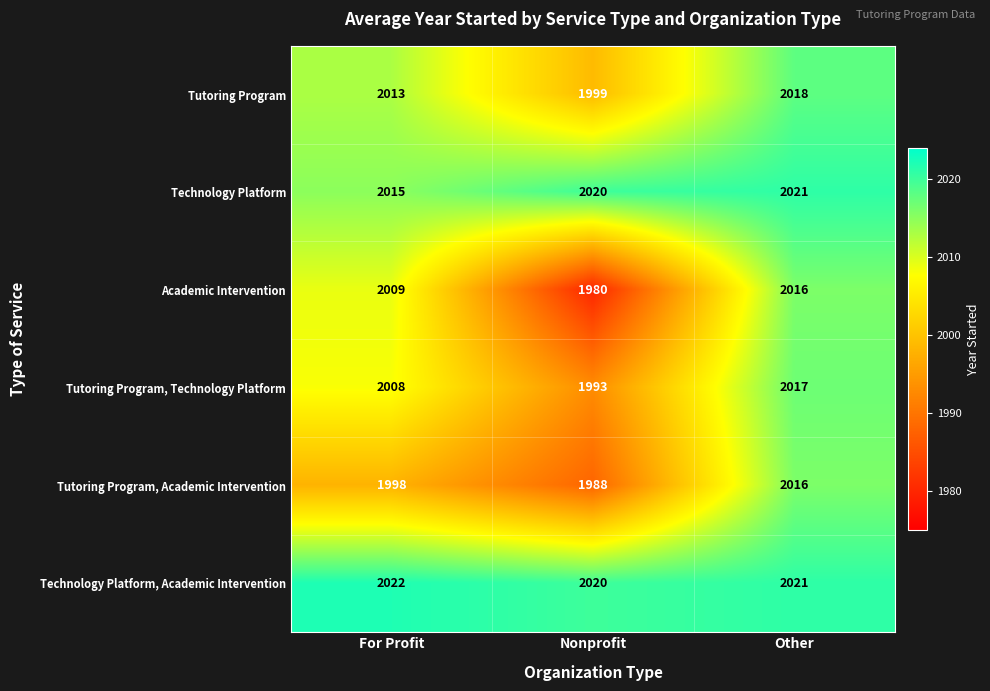

At which category does the chart reach its minimum across all series?

Nonprofit